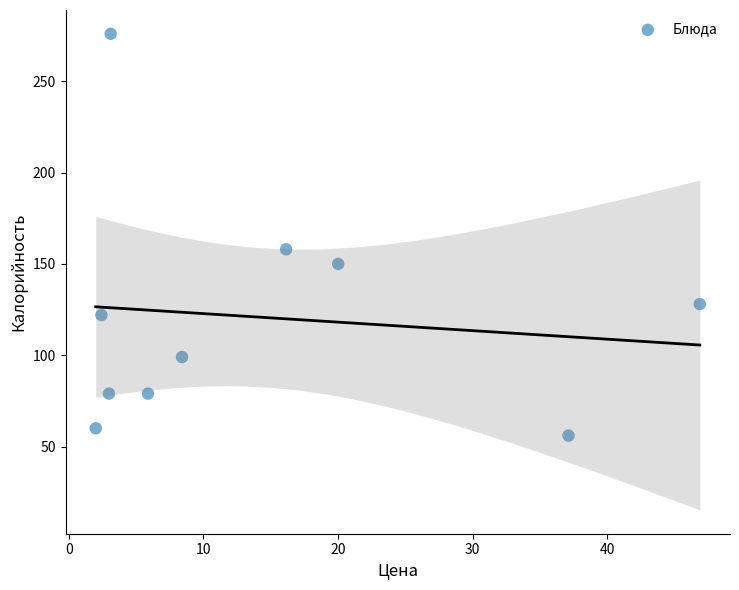

What is the range of Y values (max minus min)?

220